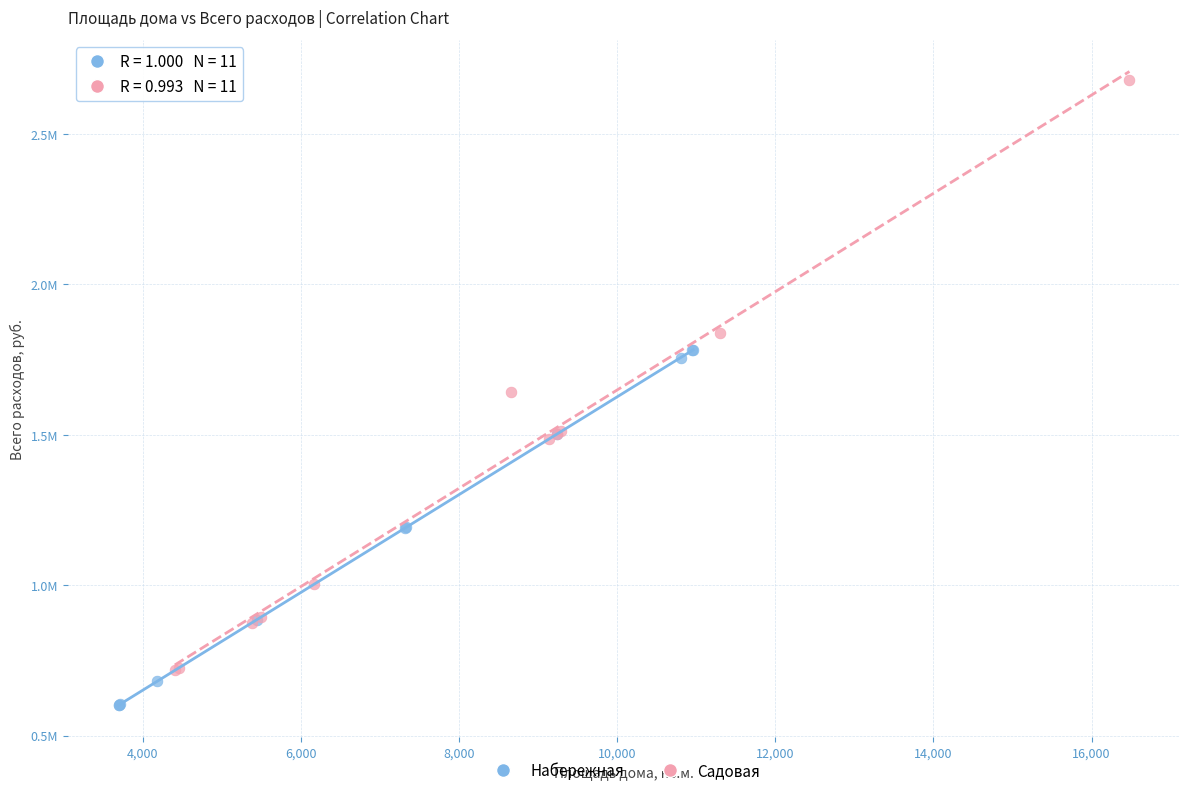

Which series has the largest Y range (max minus min)?

Садовая